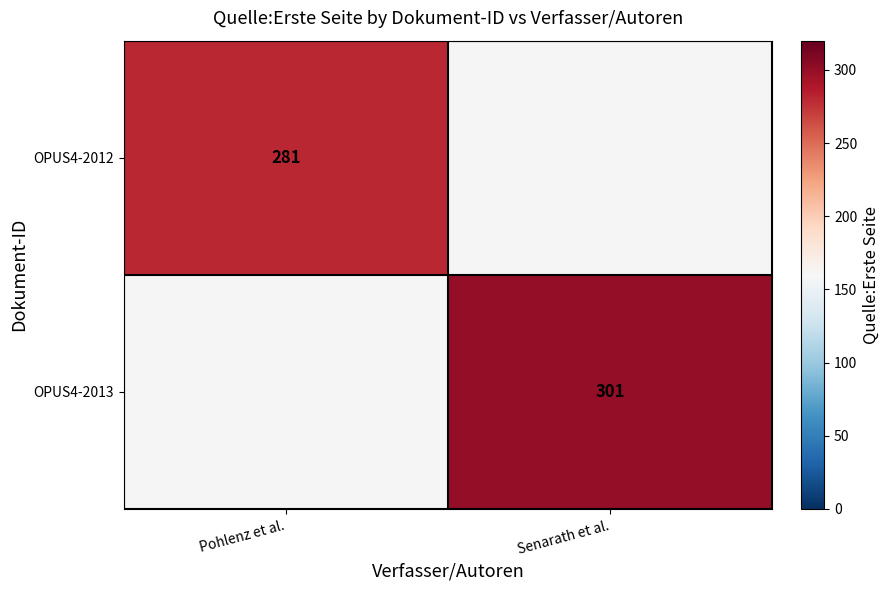

True or false: OPUS4-2012 has a value of 281 at Pohlenz et al..

True